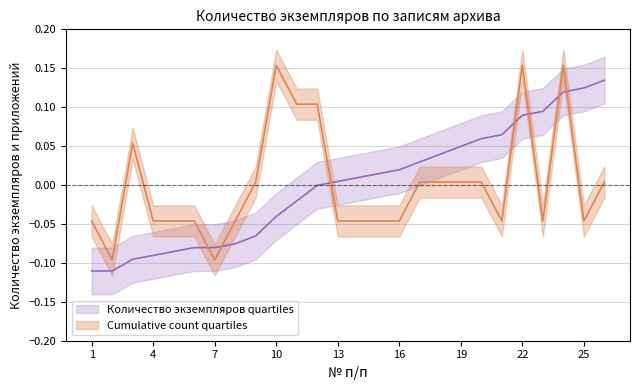

Which series has the widest spread of values?

Количество экземпляров